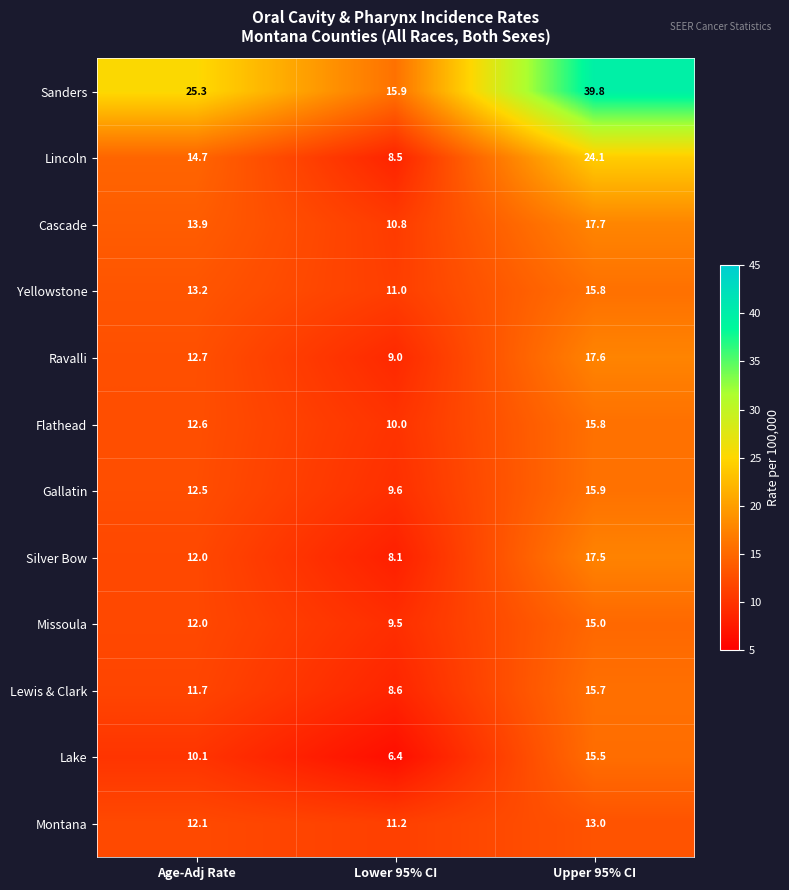

What is the lowest value of the Lake series?

6.4